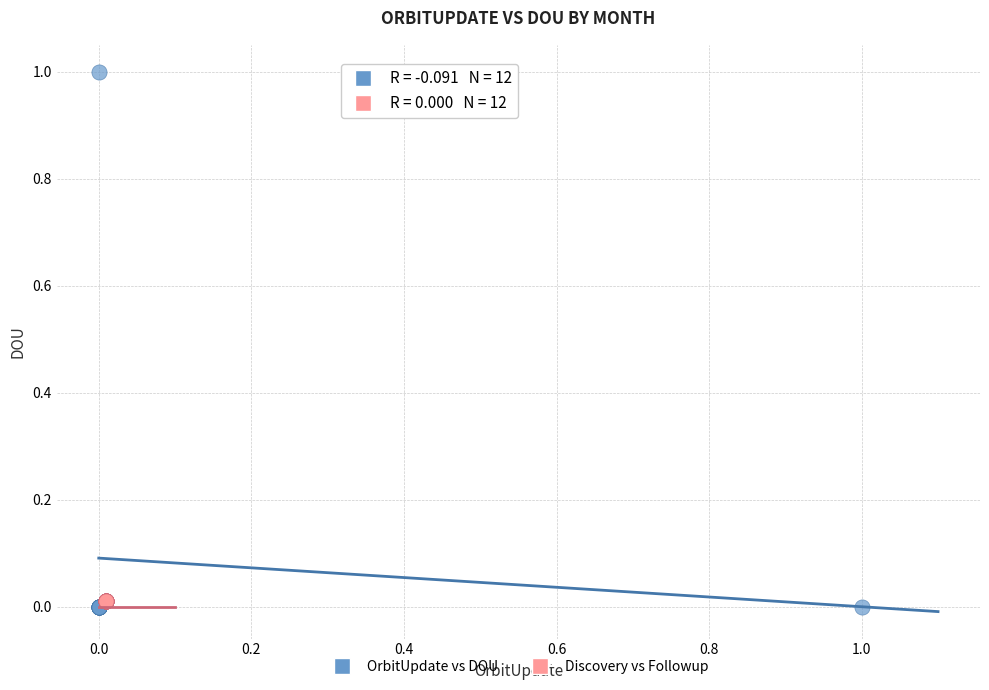

Which series reaches the maximum Y coordinate?

OrbitUpdate vs DOU